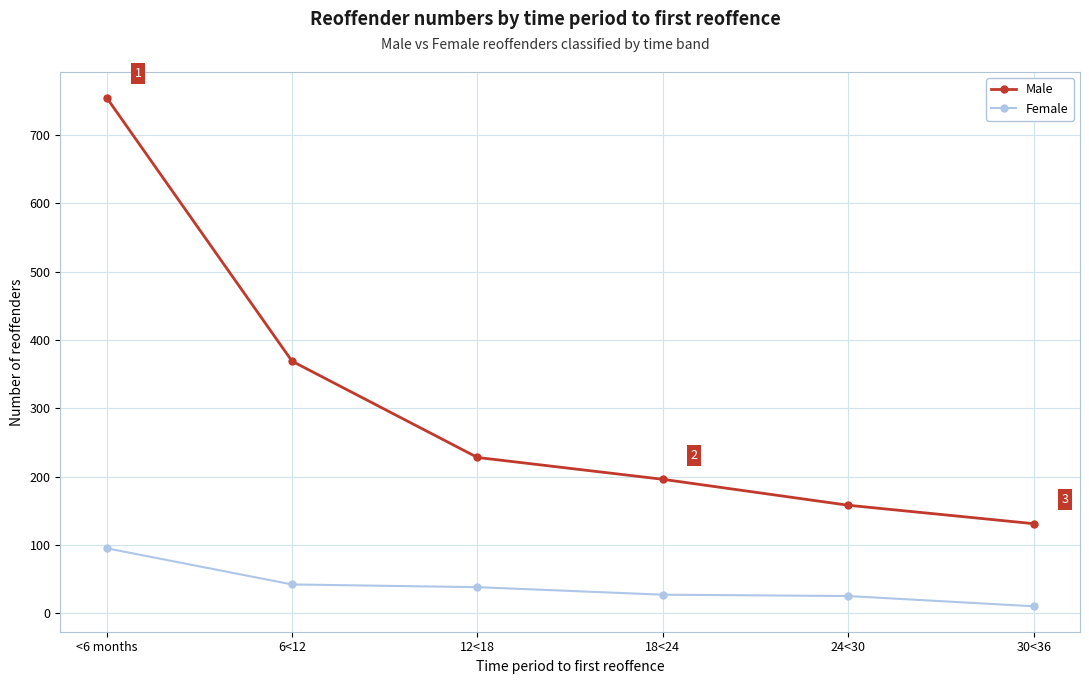

At which category is the sum across all series the highest?

<6 months